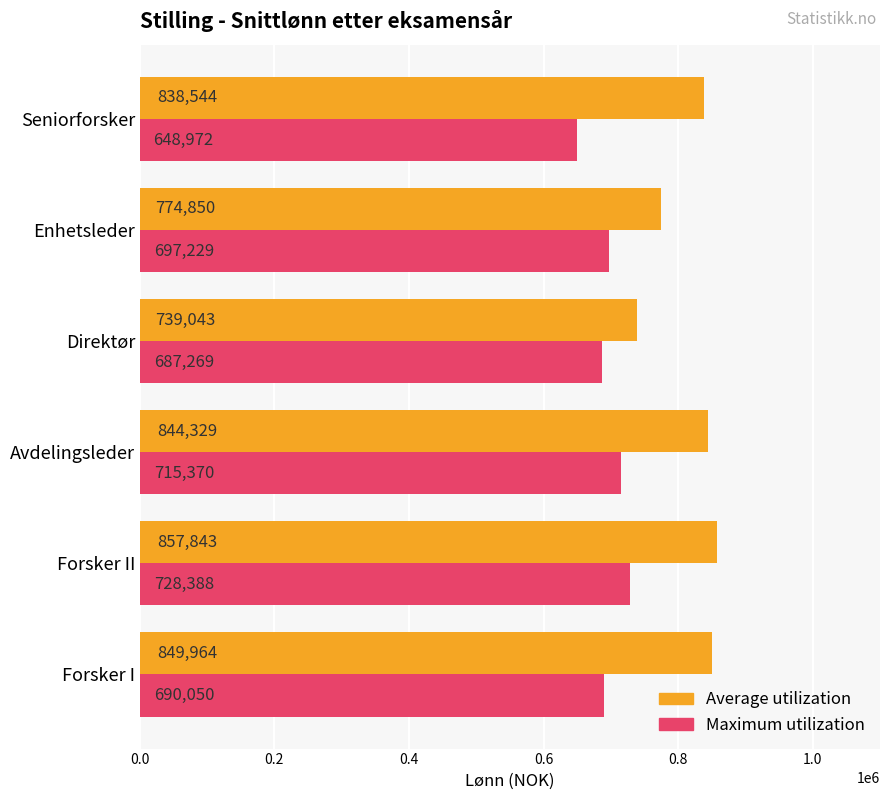

Between Forsker I and Enhetsleder, which series saw the biggest shift?

Average utilization